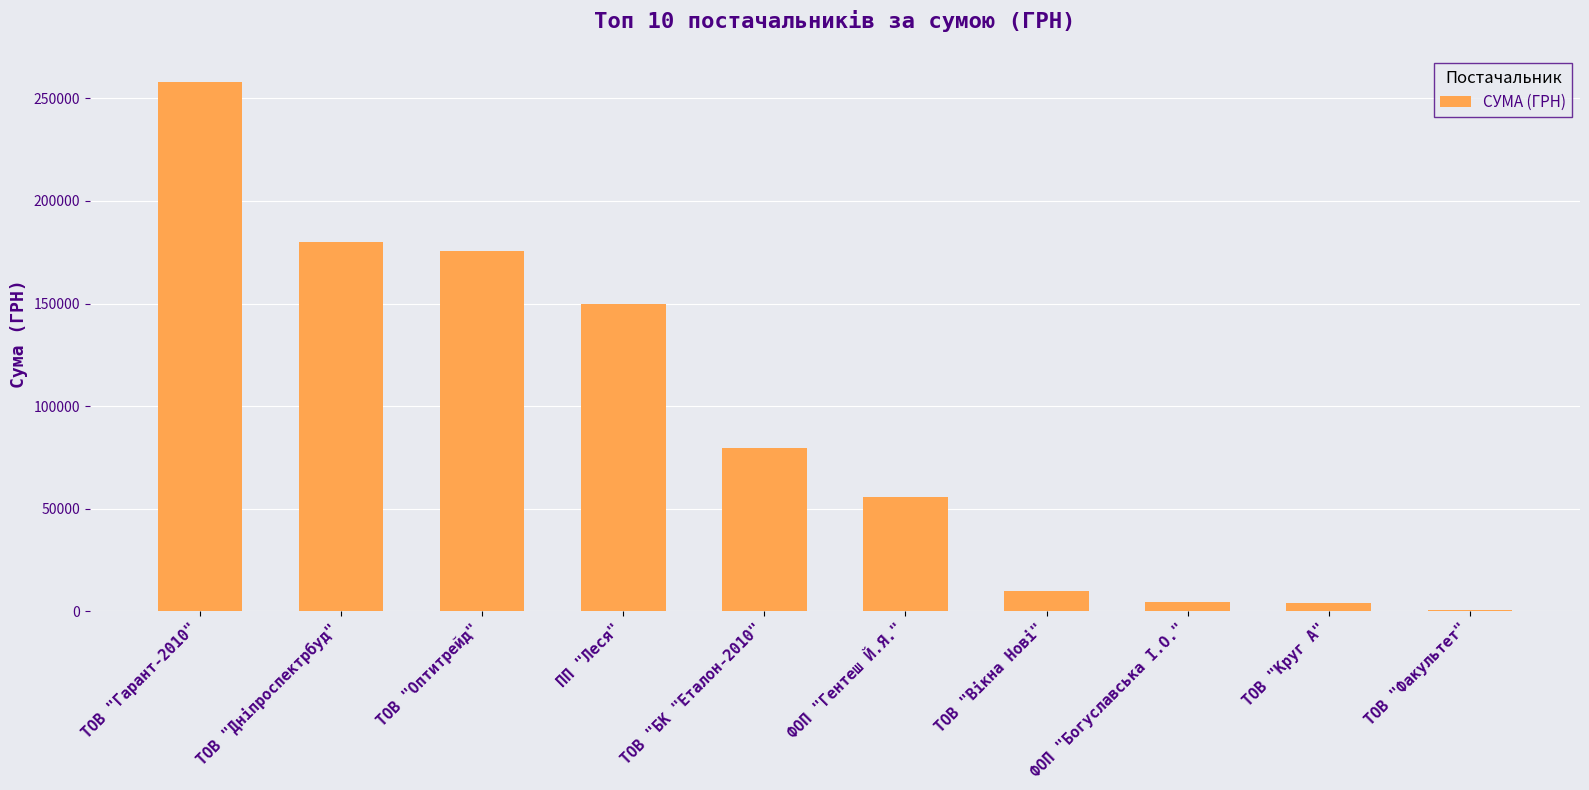

At which category does the chart reach its peak across all series?

ТОВ "Гарант-2010"